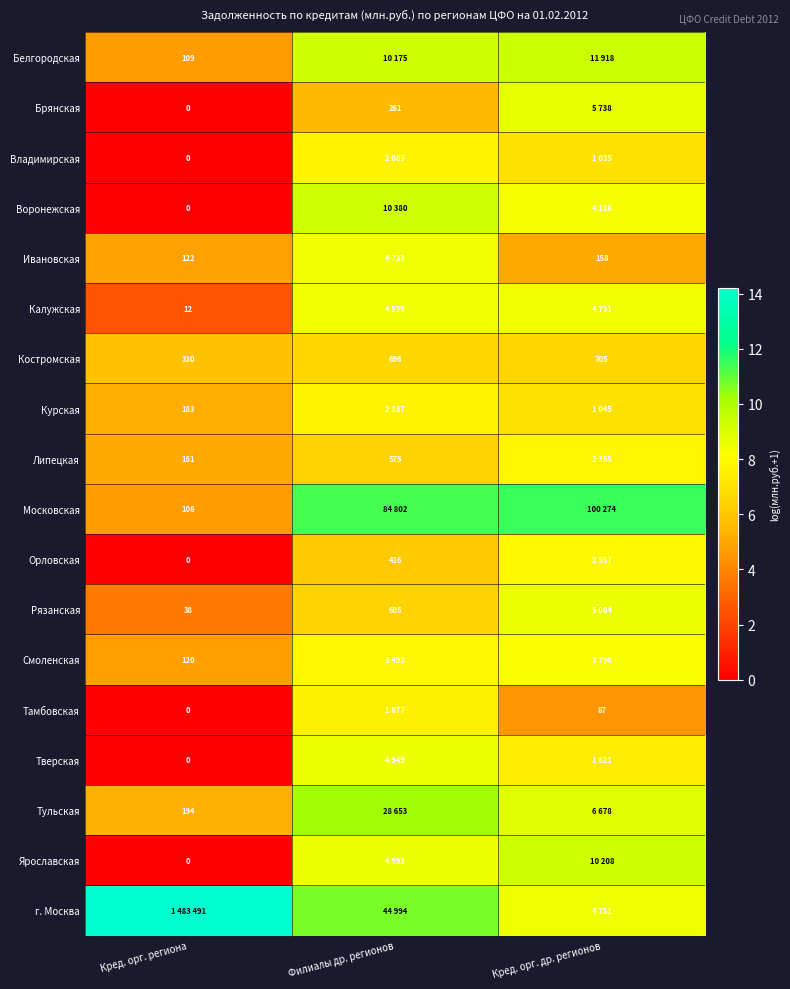

Between Кред. орг. др. регионов and Филиалы др. регионов, which is larger?

Кред. орг. др. регионов